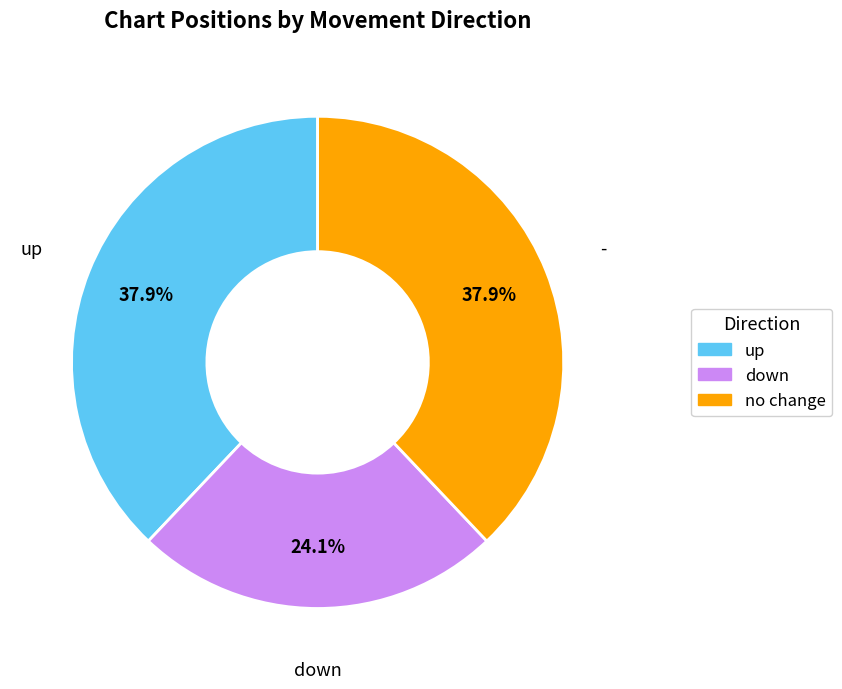

Is there any slice that represents more than half of the pie?

No